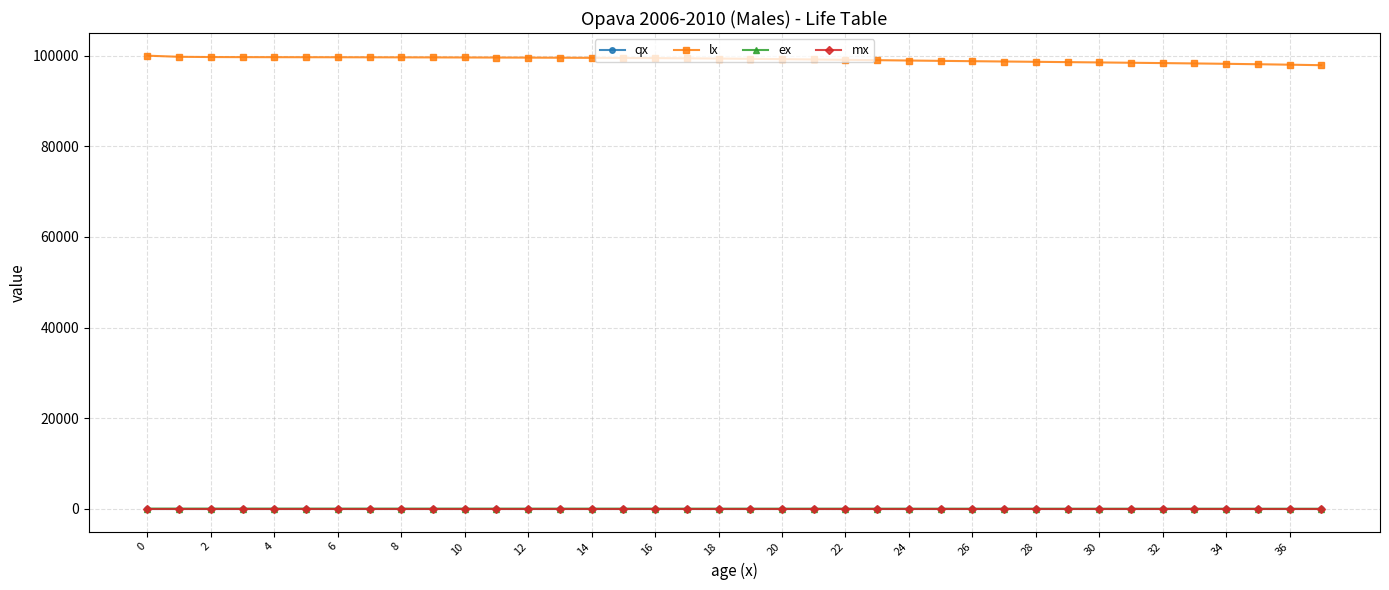

At how many categories does at least one series exceed 61819?

38